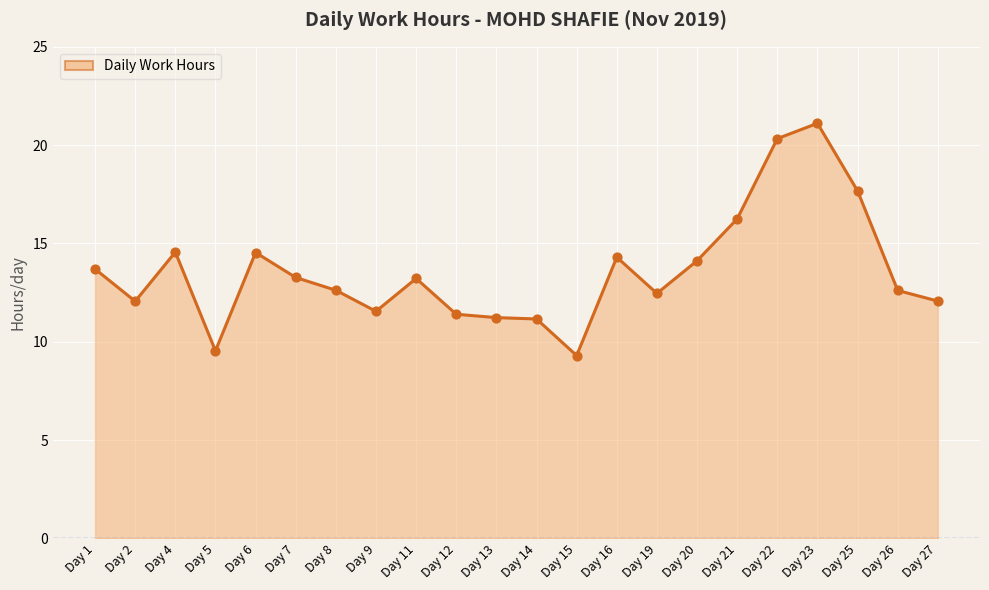

Approximately how many times larger is the value at Day 6 compared to Day 9?

1.3